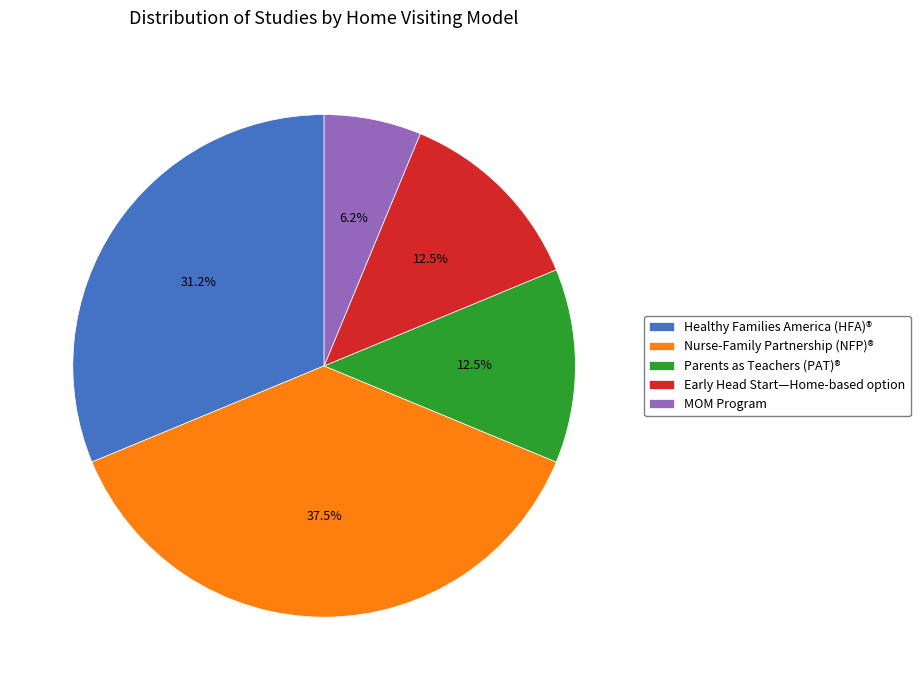

To the nearest percent, what is the combined percentage of Parents as Teachers (PAT)® and MOM Program?

19%